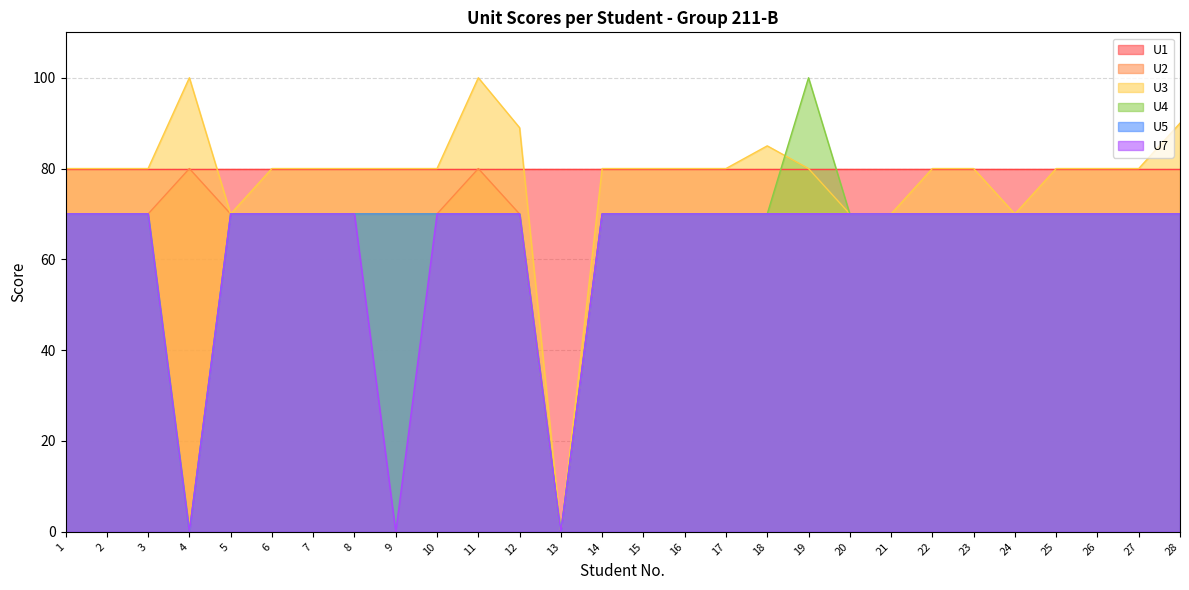

Which series has the widest spread of values?

U3